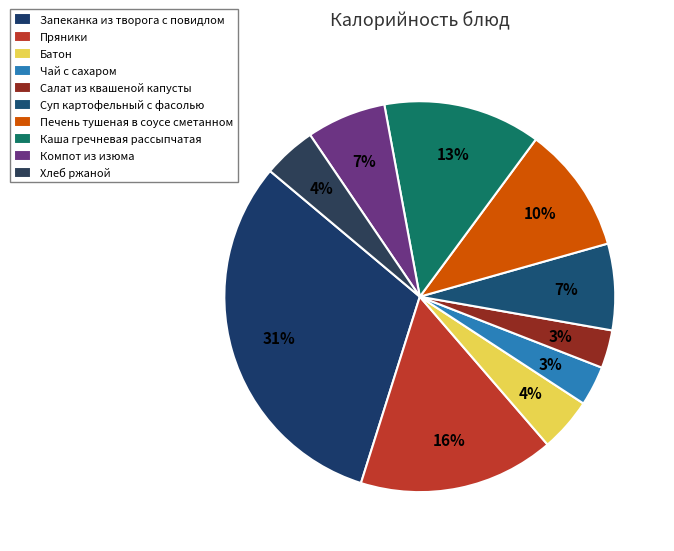

How many segments does this pie chart have?

10